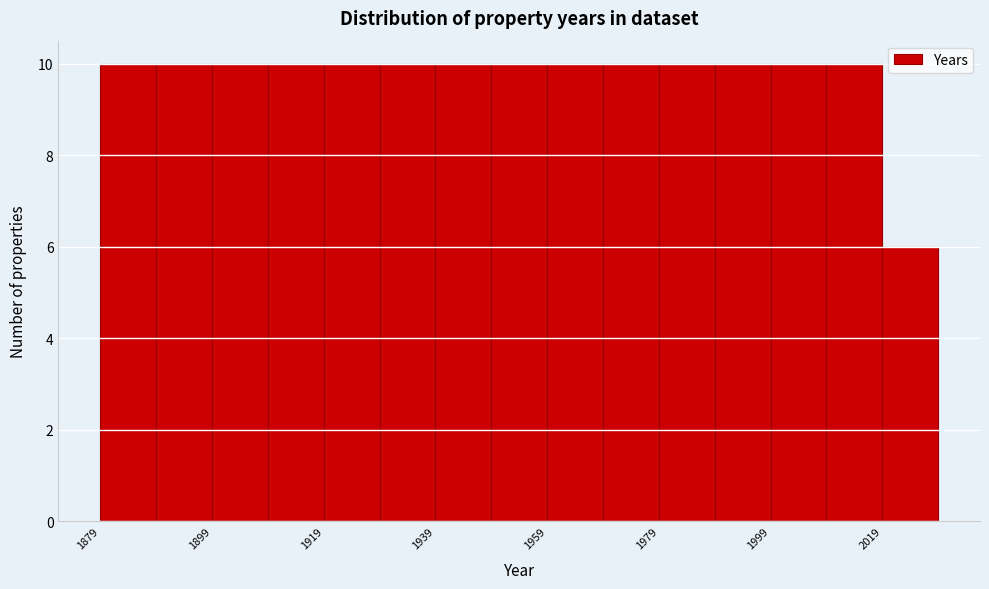

Reading left to right, transcribe this chart: for each bar, give the range it covers on the x-axis and its height. Neither the bar edges nor the heights are printed on the chart, so give them approximately, as read against the axes.

1879 to 1889: 10
1889 to 1899: 10
1899 to 1909: 10
1909 to 1919: 10
1919 to 1929: 10
1929 to 1939: 10
1939 to 1949: 10
1949 to 1959: 10
1959 to 1969: 10
1969 to 1979: 10
1979 to 1989: 10
1989 to 1999: 10
1999 to 2009: 10
2009 to 2019: 10
2019 to 2029: 6